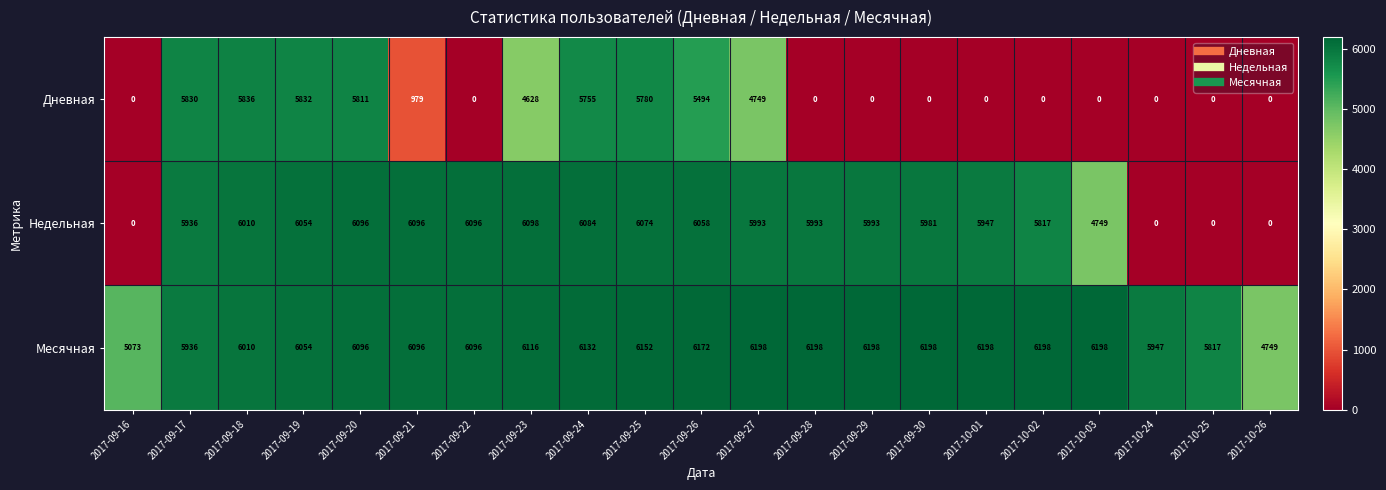

How many series are shown in this chart?

3